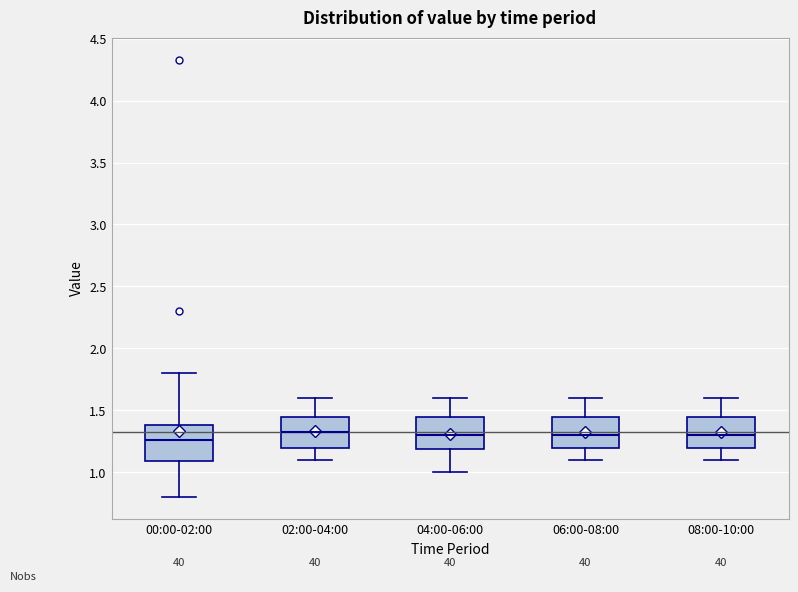

Reading left to right, read every box against the y-axis: the position of its median line, the range the box covers, and the ends of its whiskers. The values are not printed on the chart, so give them approximately, as read against the axis.

00:00-02:00: median 1.25, box 1.10 to 1.40, whiskers 0.80 to 1.80
02:00-04:00: median 1.35, box 1.20 to 1.45, whiskers 1.10 to 1.60
04:00-06:00: median 1.30, box 1.20 to 1.45, whiskers 1.00 to 1.60
06:00-08:00: median 1.30, box 1.20 to 1.45, whiskers 1.10 to 1.60
08:00-10:00: median 1.30, box 1.20 to 1.45, whiskers 1.10 to 1.60